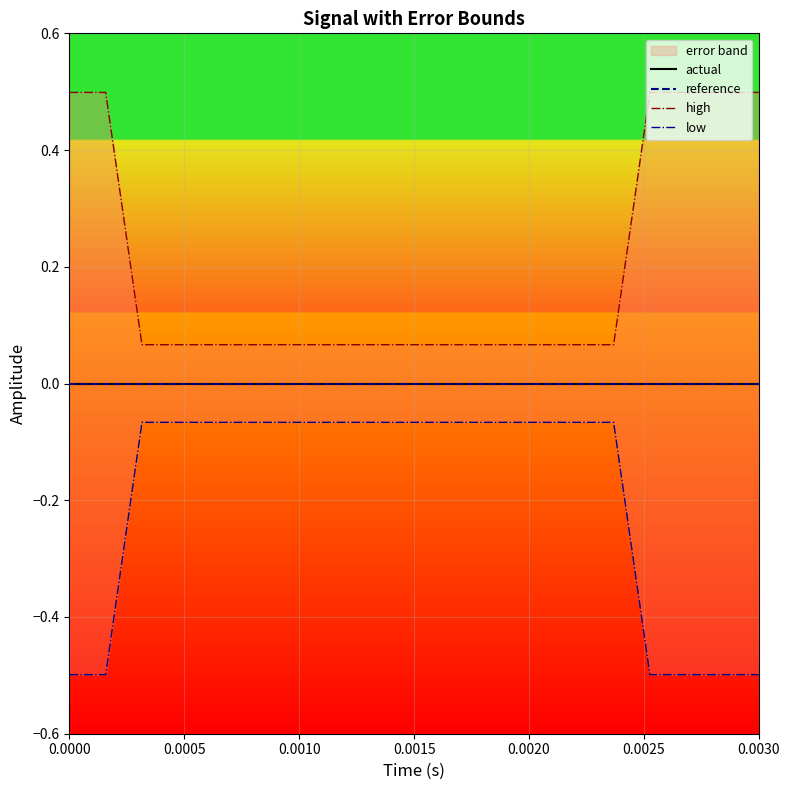

True or false: high and reference intersect in this chart.

False